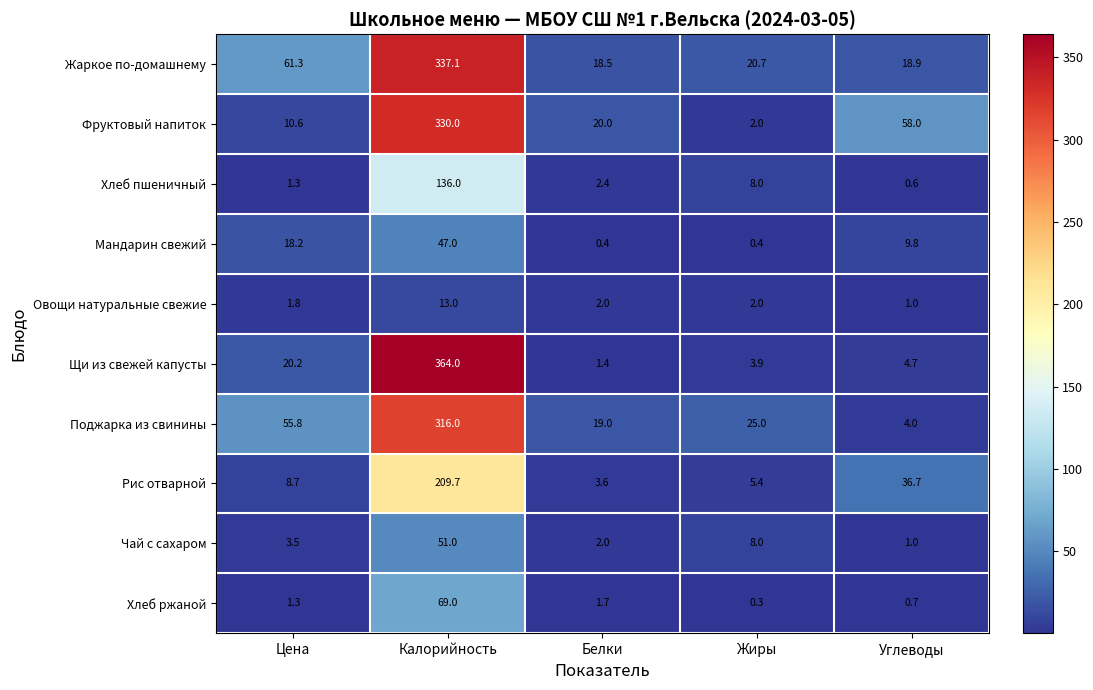

Which label corresponds to the smallest value in the chart?

Жиры